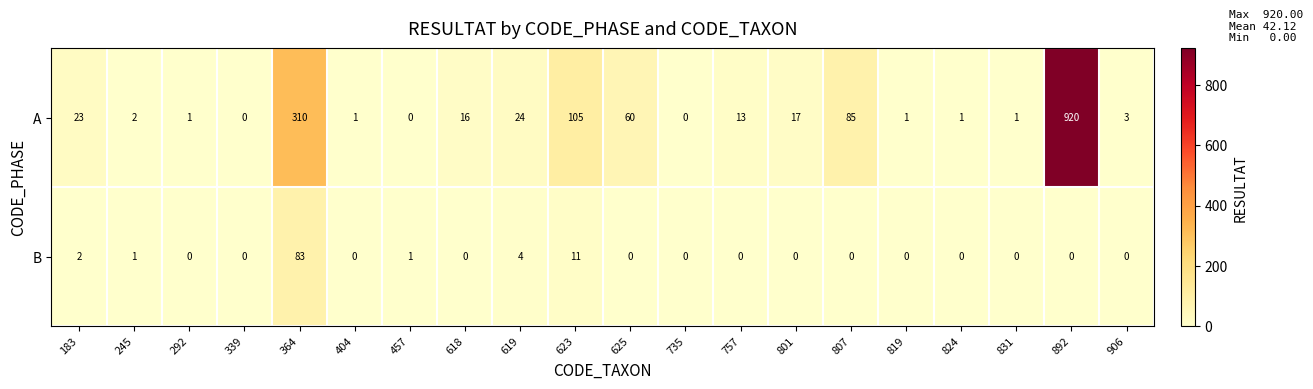

True or false: B has a value of 0 at 819.

True